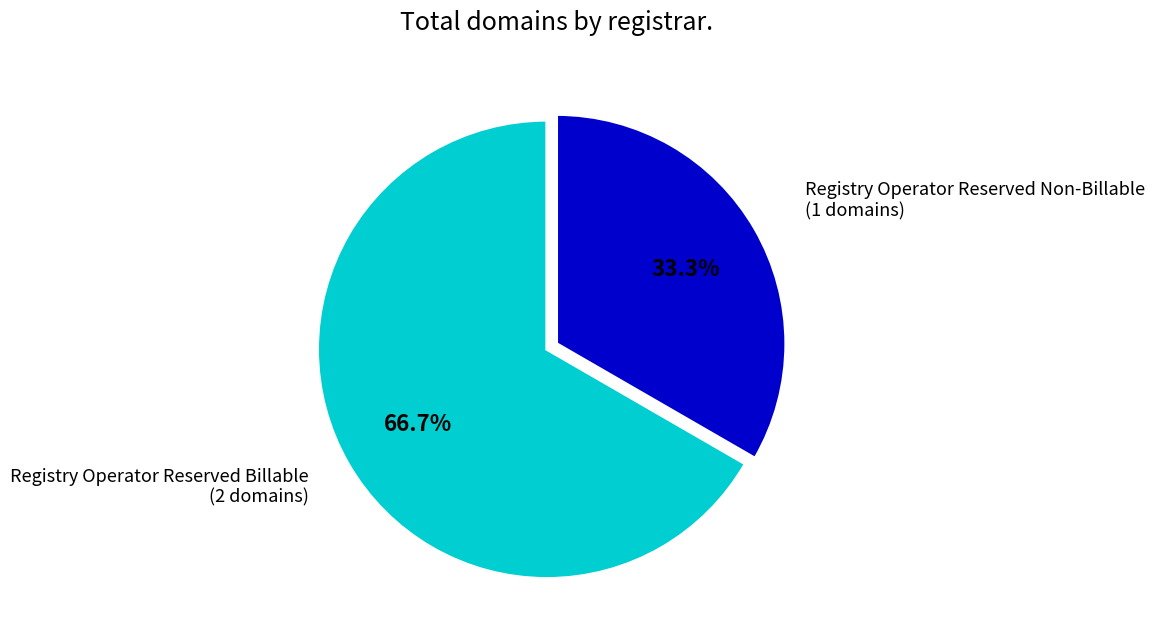

Between Registry Operator Reserved Billable and Registry Operator Reserved Non-Billable, which is larger?

Registry Operator Reserved Billable